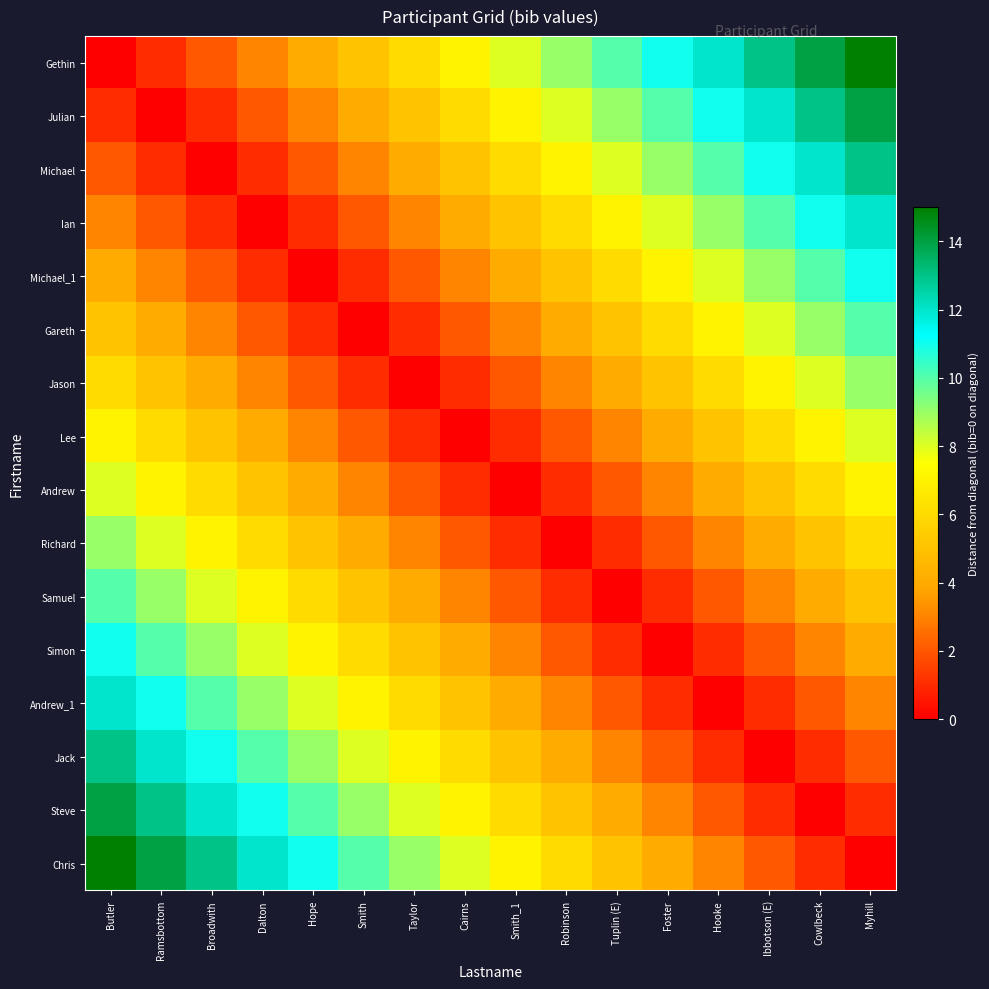

At which category is the sum across all series the highest?

Butler